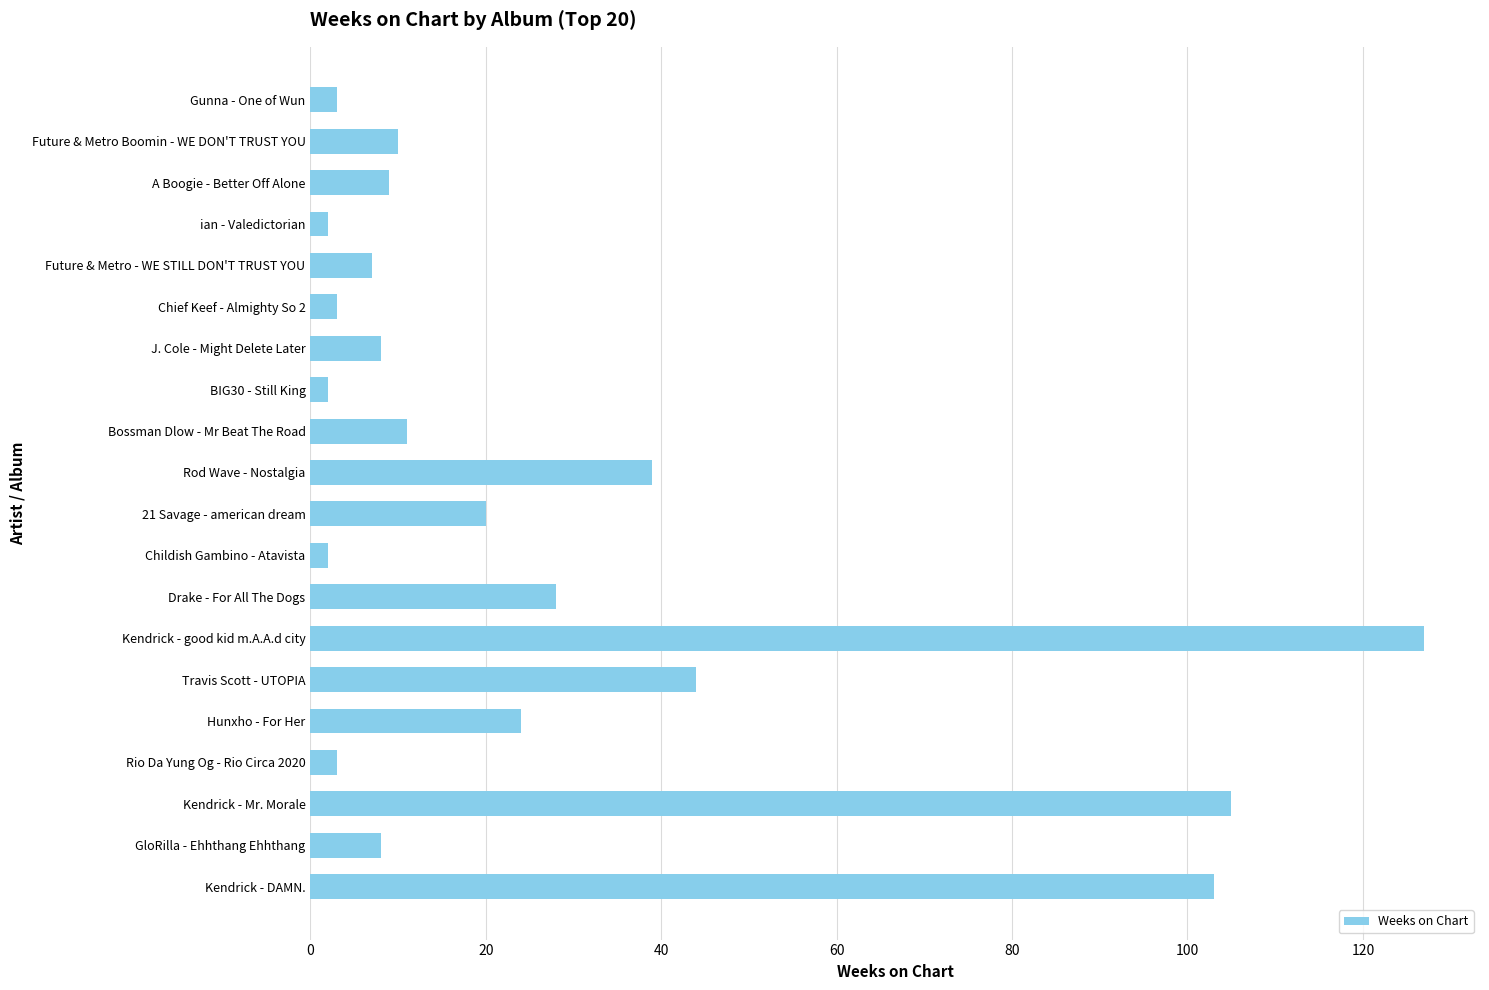

What is the maximum value shown in the chart?

127